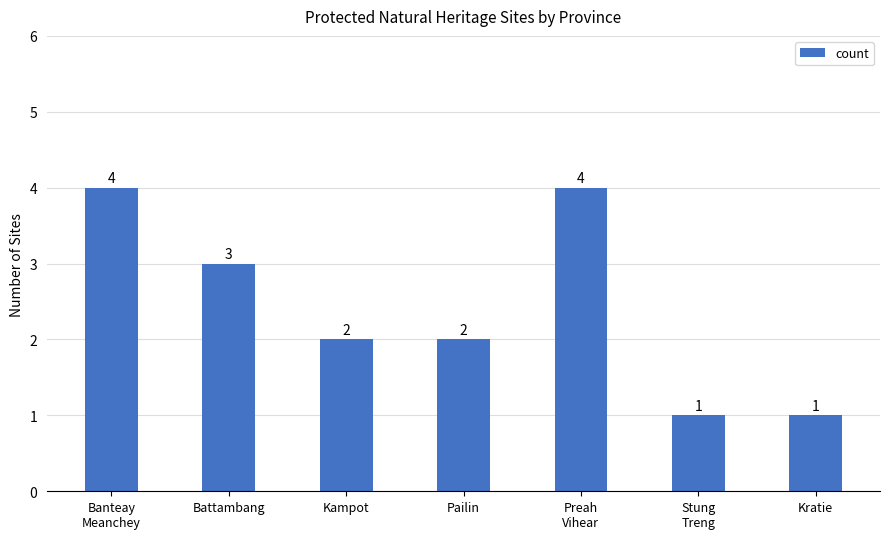

What position from the left is Kampot?

3